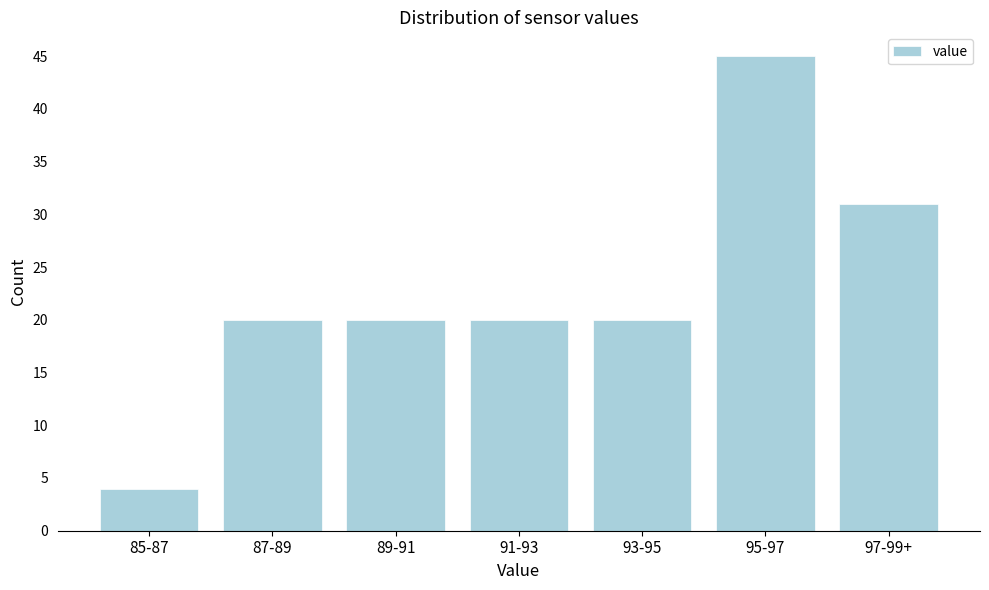

Reading left to right, list all the values displayed in this chart.

4	20	20	20	20	45	31